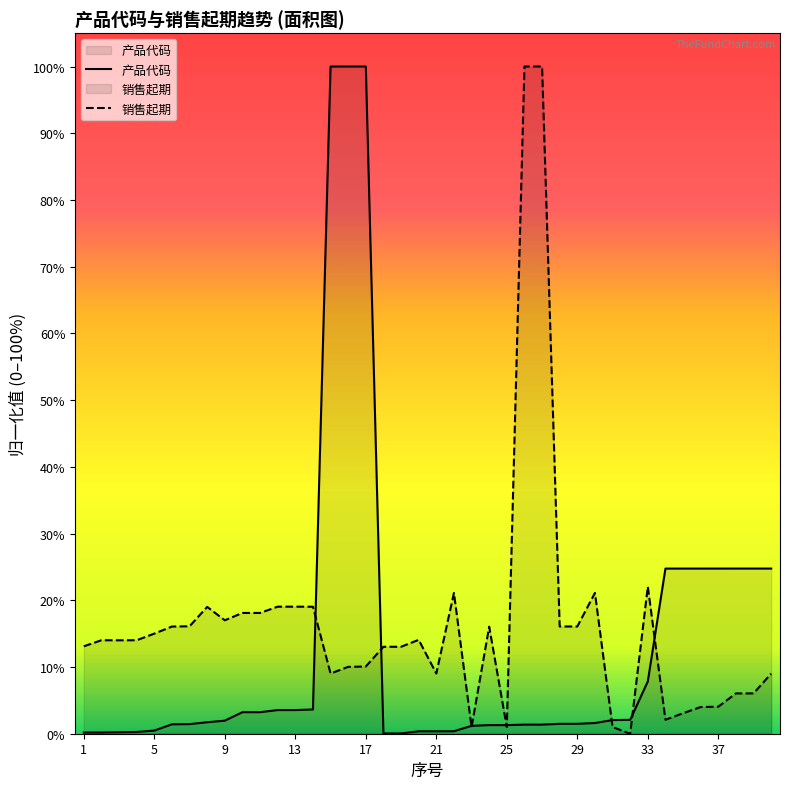

What is the maximum value shown in the chart?

100.0